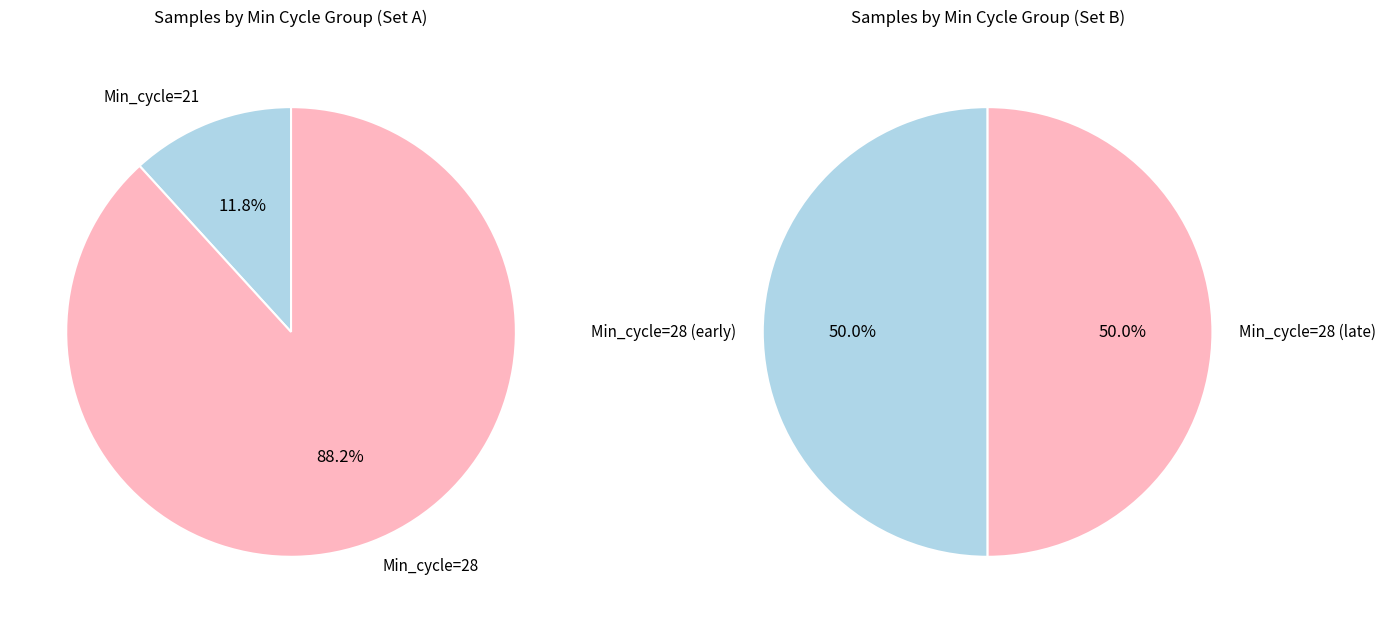

How many segments does this pie chart have?

2